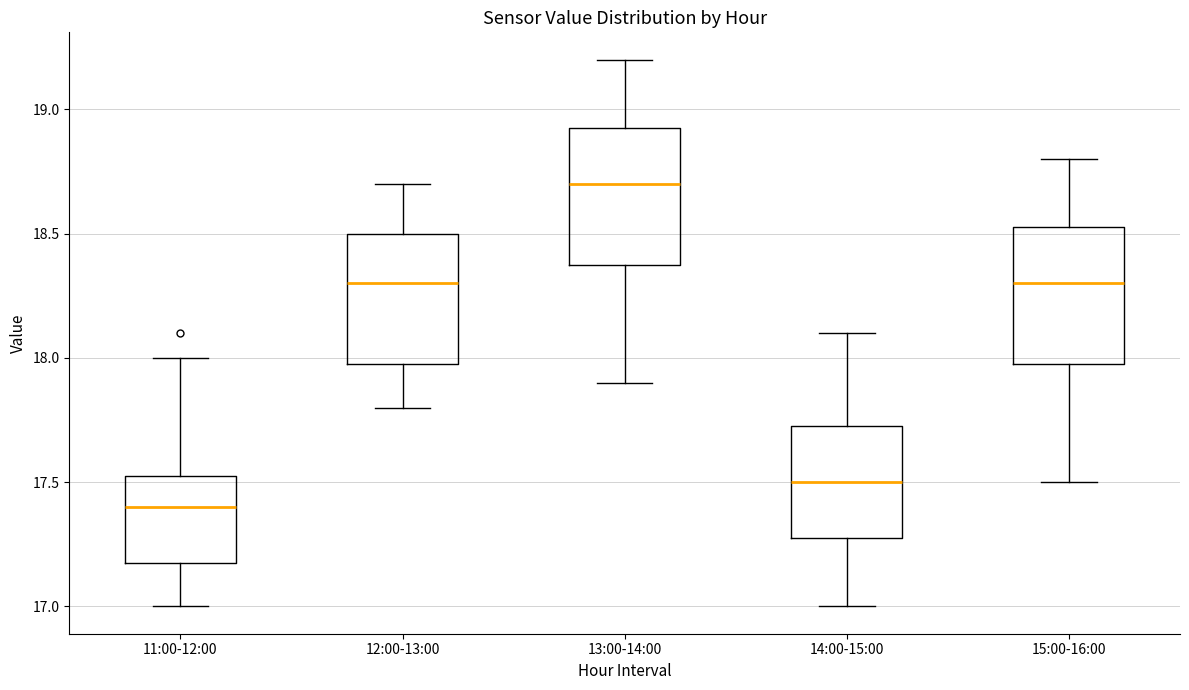

Where is the upper edge of the box for 15:00-16:00 on the y-axis? The values are not printed on the chart, so give them approximately, as read against the axis.

18.55